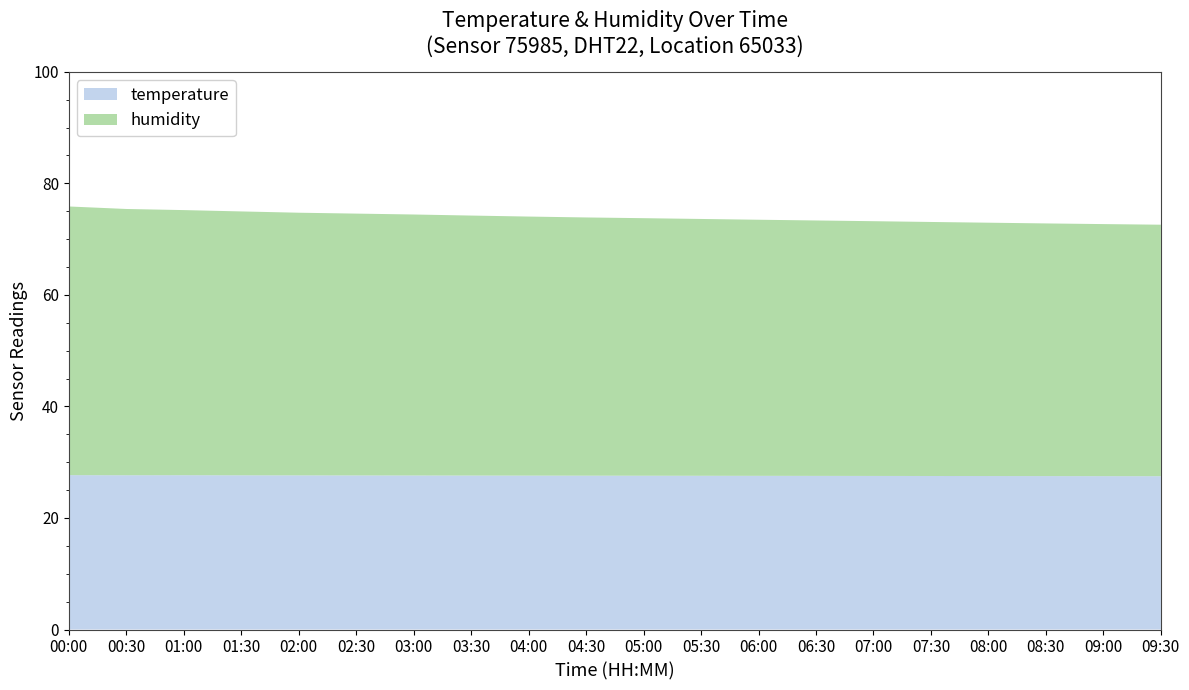

Reading right to left, list all the values displayed in this chart.

humidity: 45.1	45.2	45.3	45.4	45.5	45.7	45.8	45.9	46.0	46.2	46.3	46.5	46.6	46.8	47.0	47.1	47.3	47.5	47.8	48.2
temperature: 27.5	27.5	27.5	27.5	27.5	27.5	27.6	27.6	27.6	27.6	27.6	27.6	27.6	27.6	27.6	27.6	27.6	27.7	27.7	27.7